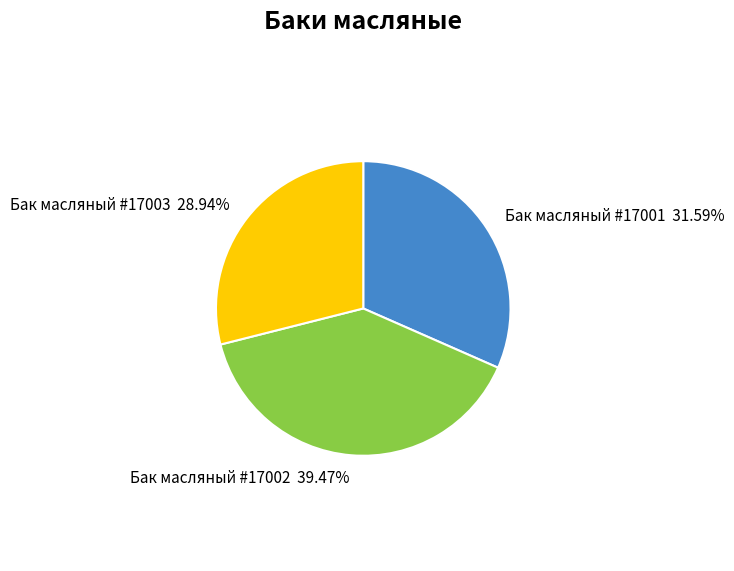

Count the number of slices in the pie.

3